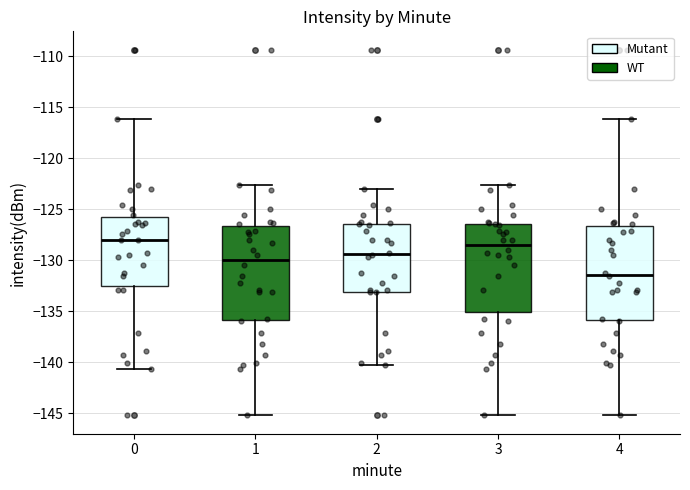

Which box's median line is the highest?

0